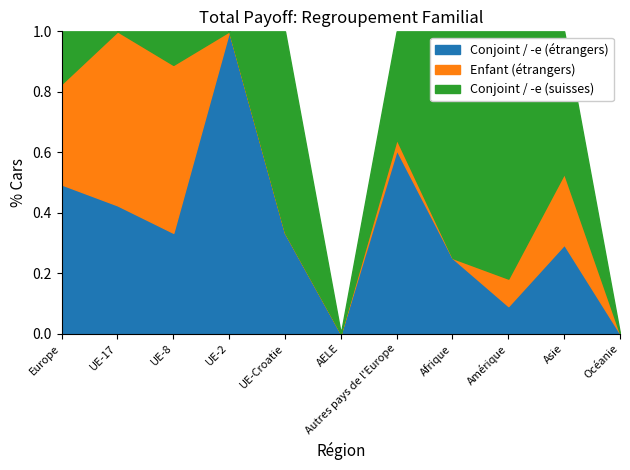

Is it true that Conjoint / -e (étrangers) equals 0.4 at Afrique?

False